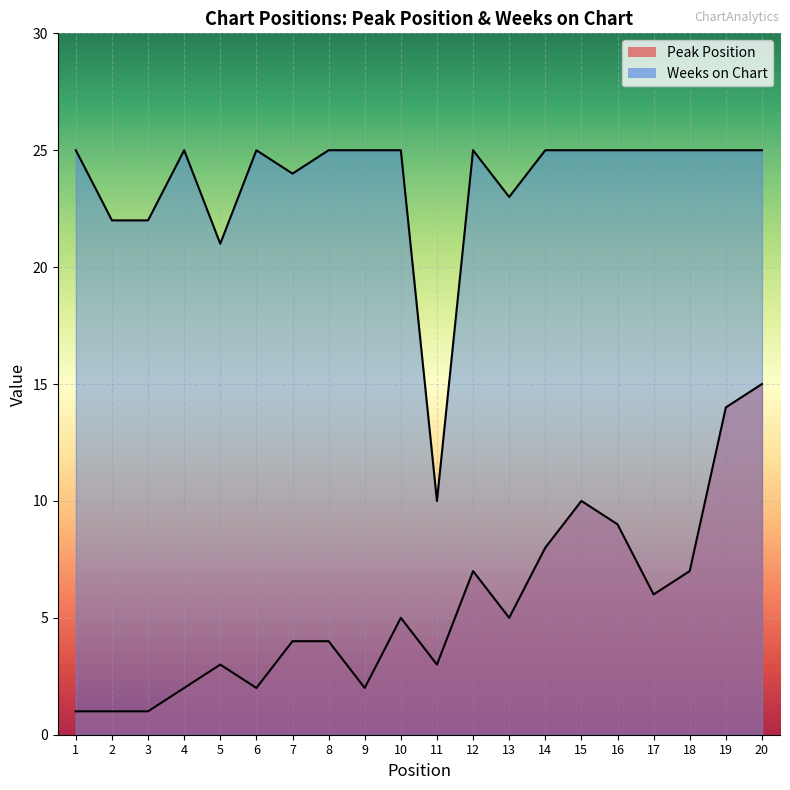

What is the difference between the maximum and minimum values in the Peak Position series?

14